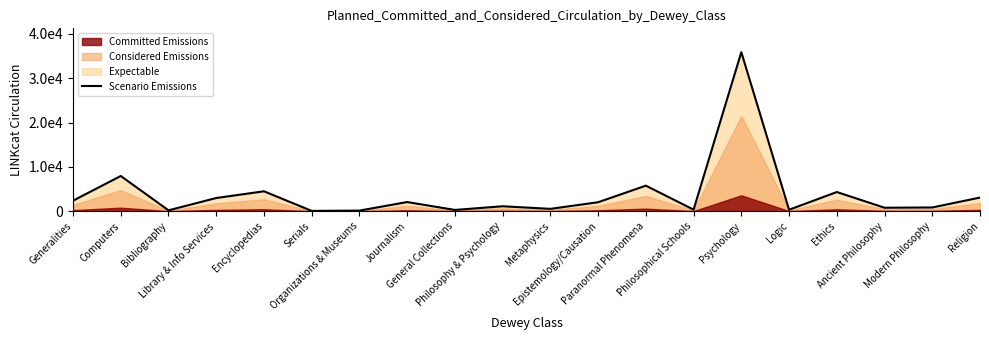

What is the maximum value shown in the chart?

35873